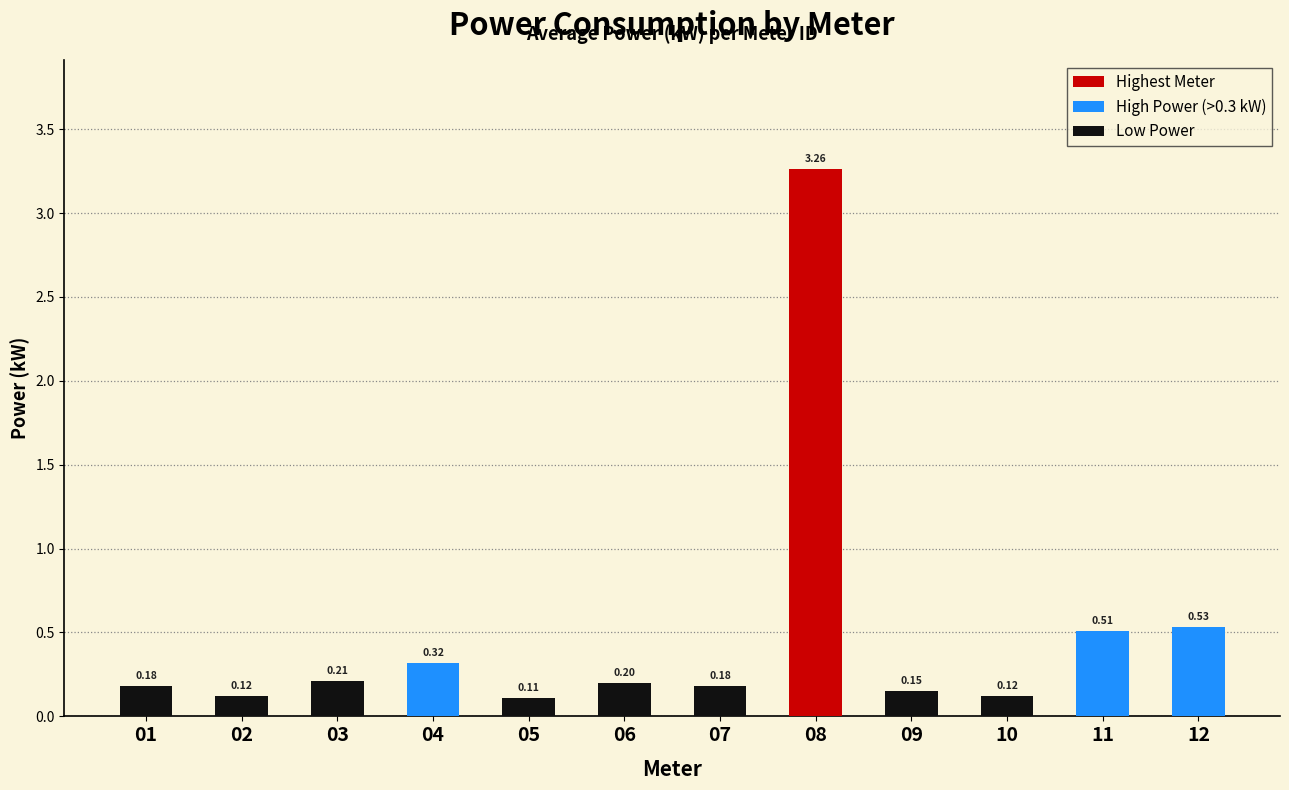

What is the approximate value at 01?

0.2